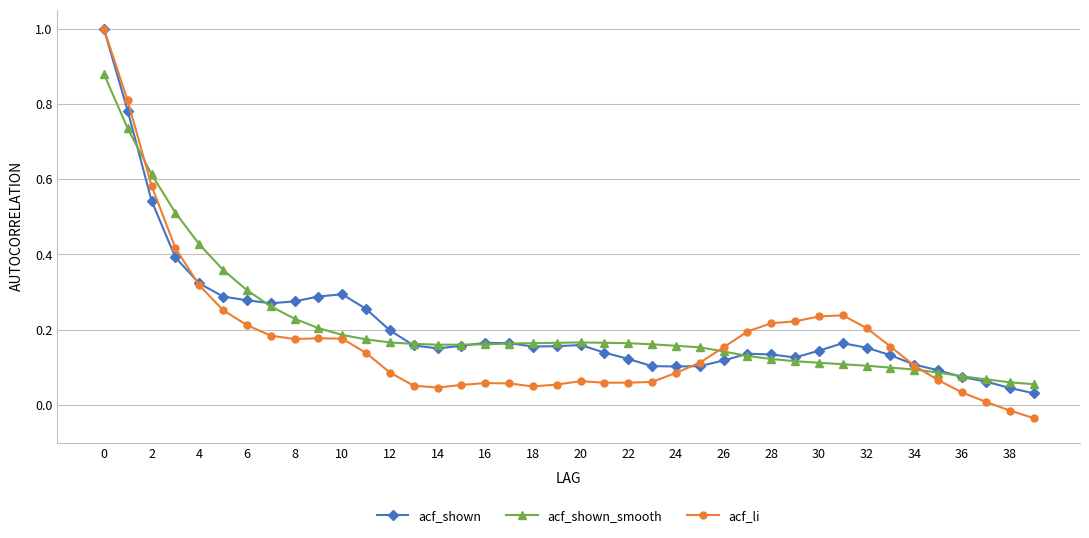

Which series has the widest spread of values?

acf_li